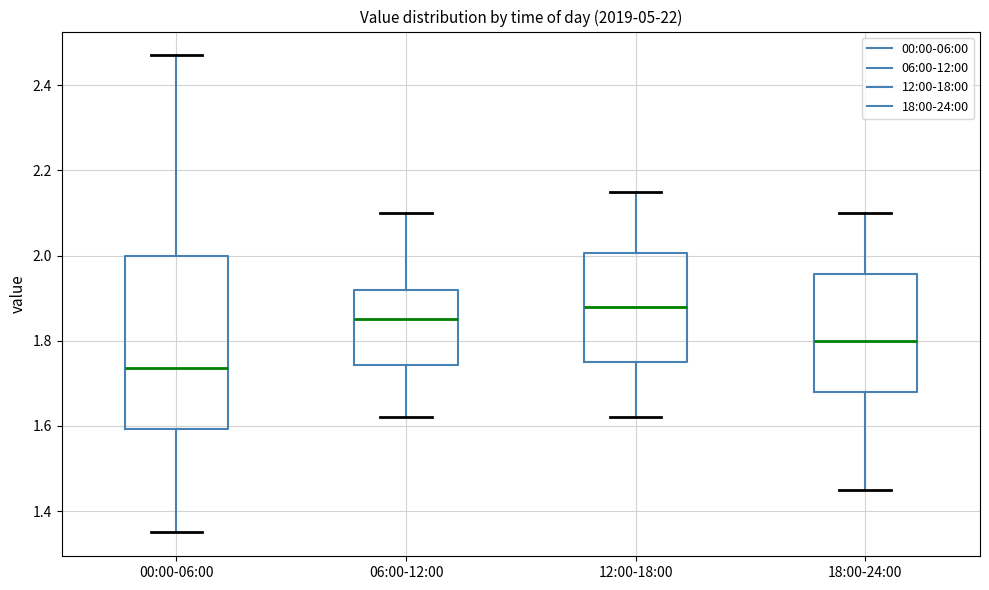

Reading left to right, transcribe this box plot: for each box, give where its median line is, the range the box spans, and where its two whiskers end, as read against the y-axis. The values are not printed on the chart, so give them approximately, as read against the axis.

00:00-06:00: median 1.74, box 1.60 to 2.00, whiskers 1.36 to 2.48
06:00-12:00: median 1.86, box 1.74 to 1.92, whiskers 1.62 to 2.10
12:00-18:00: median 1.88, box 1.76 to 2.00, whiskers 1.62 to 2.16
18:00-24:00: median 1.80, box 1.68 to 1.96, whiskers 1.46 to 2.10